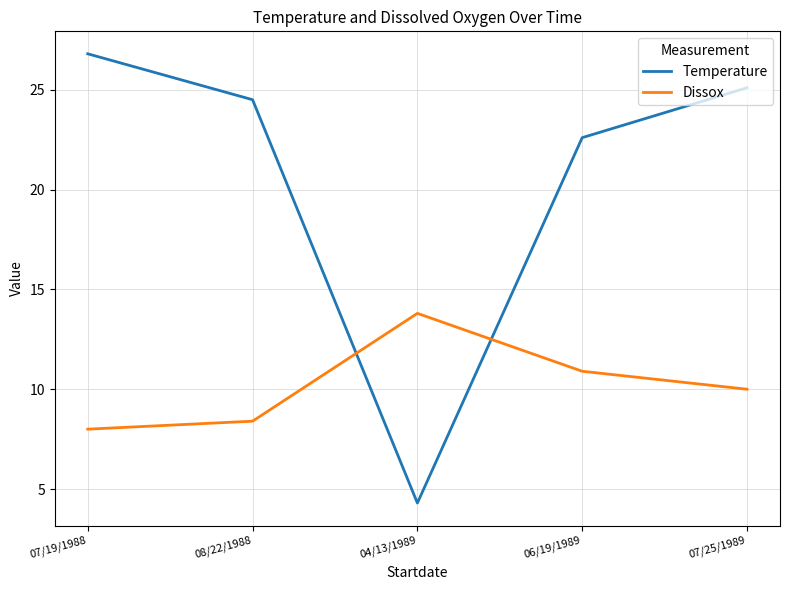

True or false: Temperature has more than 2 points higher than both neighbors.

False